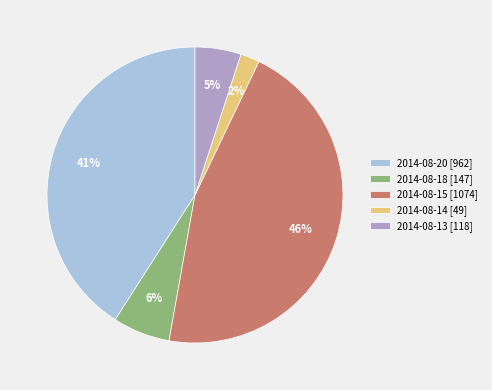

Is it true that 2014-08-20 [962] is 41% of the pie?

True